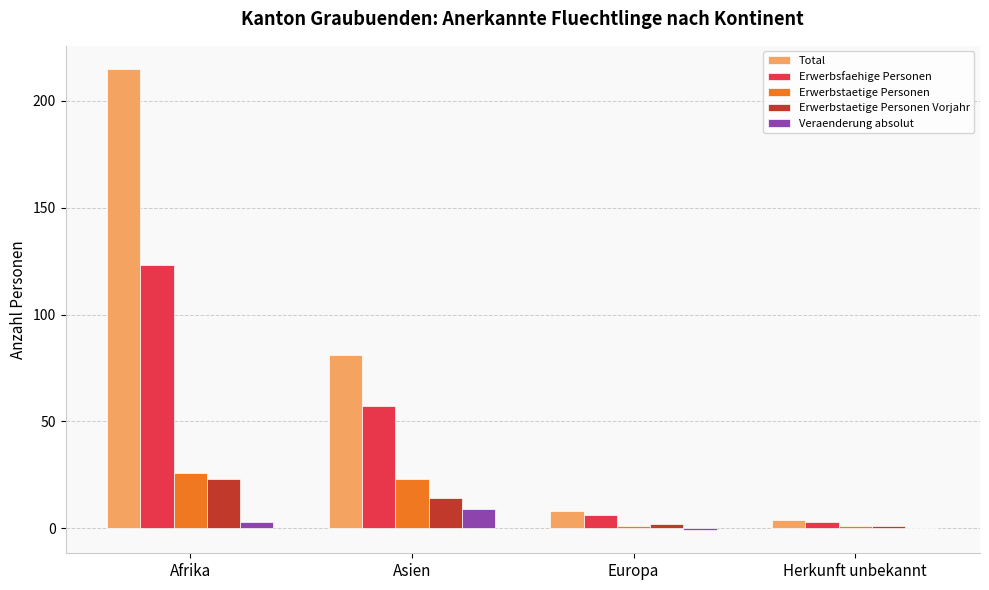

How many groups of bars are there?

4